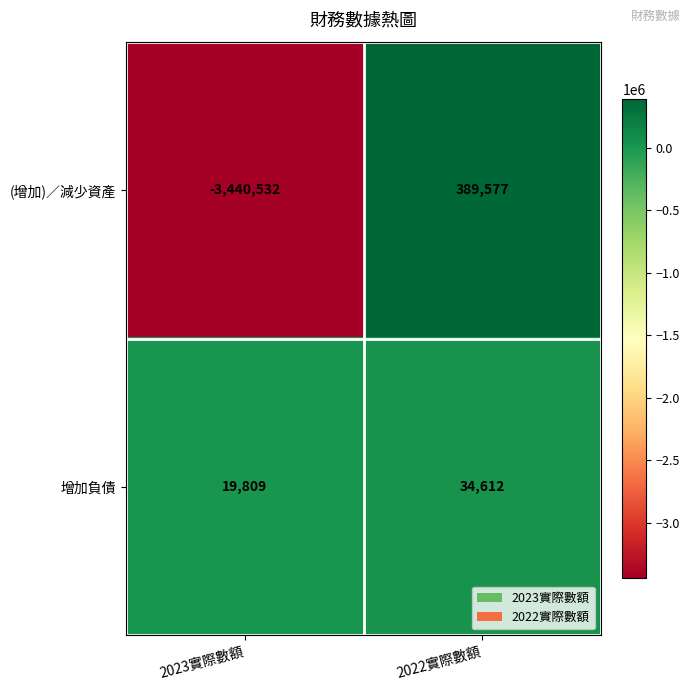

At which label is (增加)／減少資產 closest to -1525477?

2022實際數額